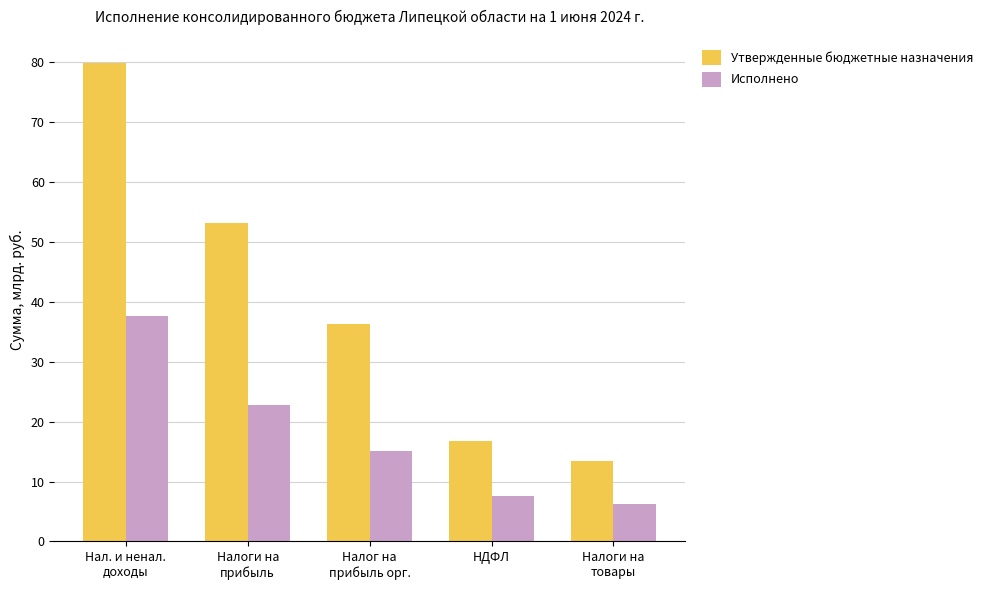

Where is Утвержденные бюджетные назначения nearest to the value 46?

Налоги на
прибыль